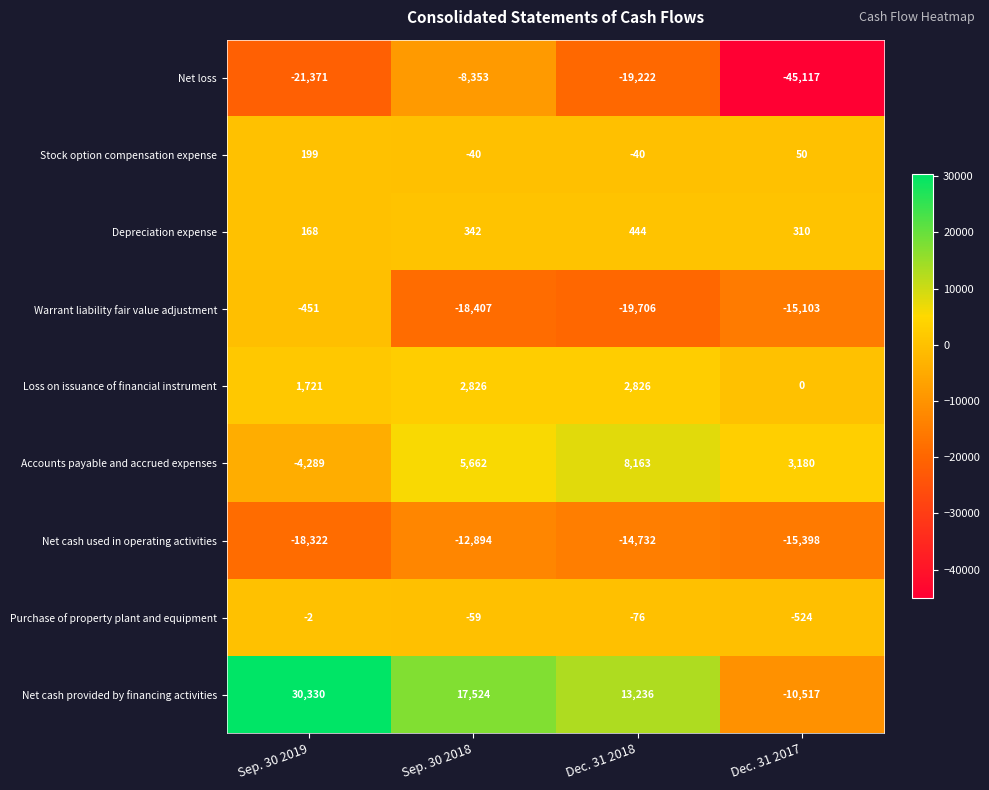

At which category is the sum across all series the highest?

Sep. 30 2019